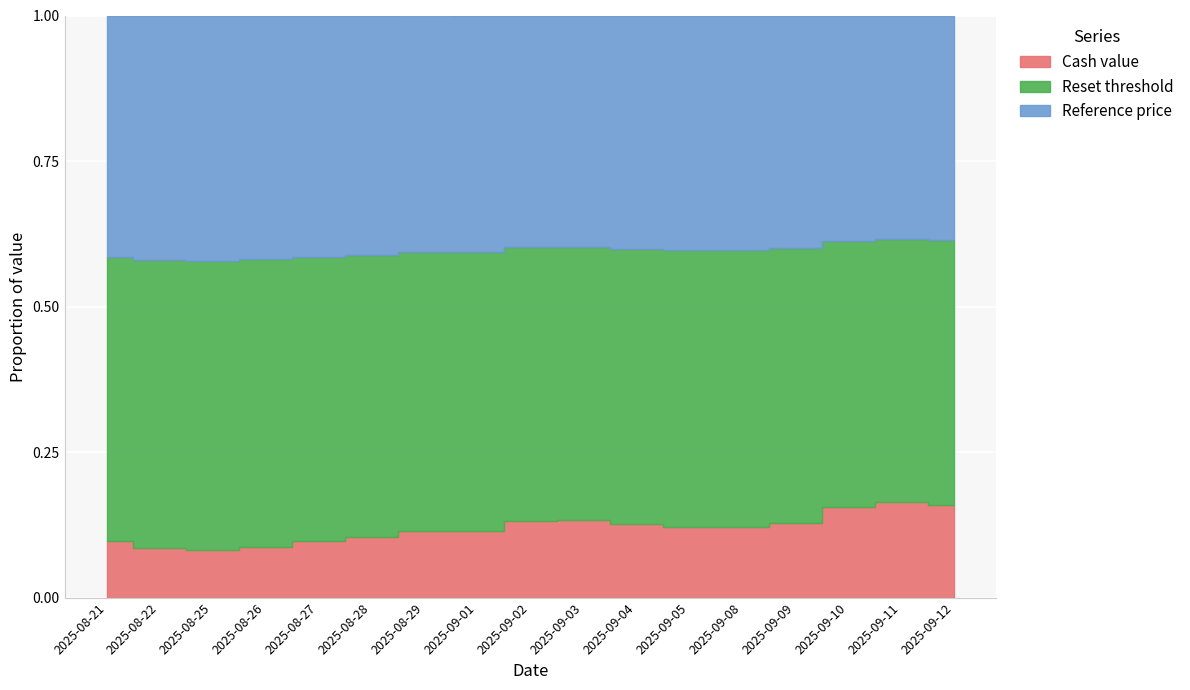

Which series has the widest spread of values?

Cash value